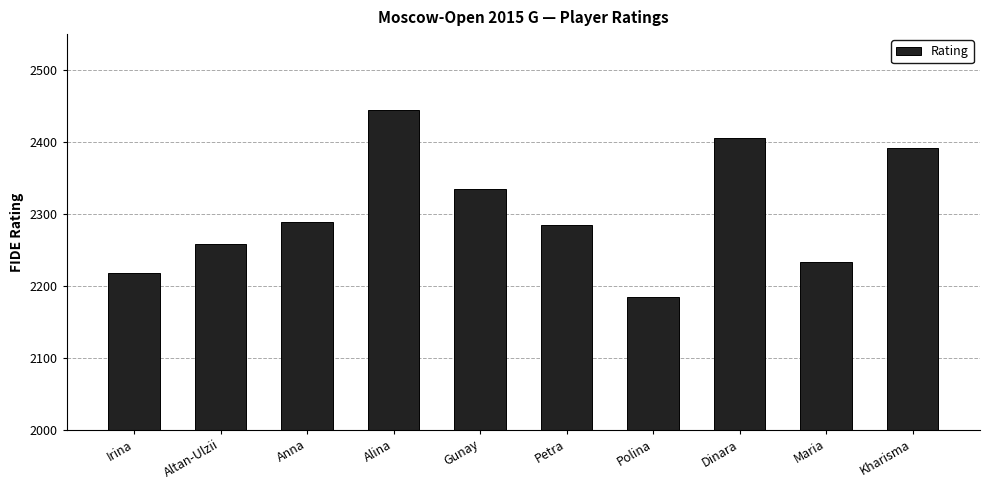

Count the number of data series in this chart.

1